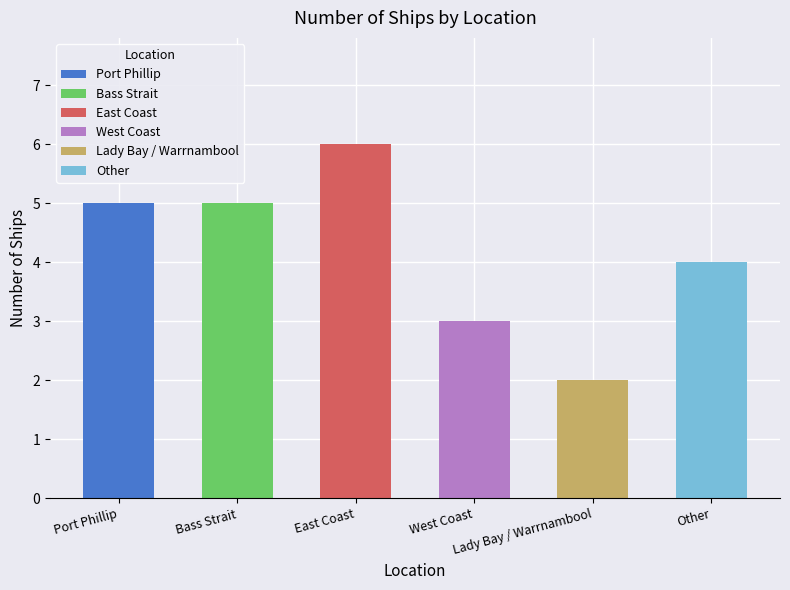

What are all the series names shown in the legend?

Port Phillip, Bass Strait, East Coast, West Coast, Lady Bay / Warrnambool, Other